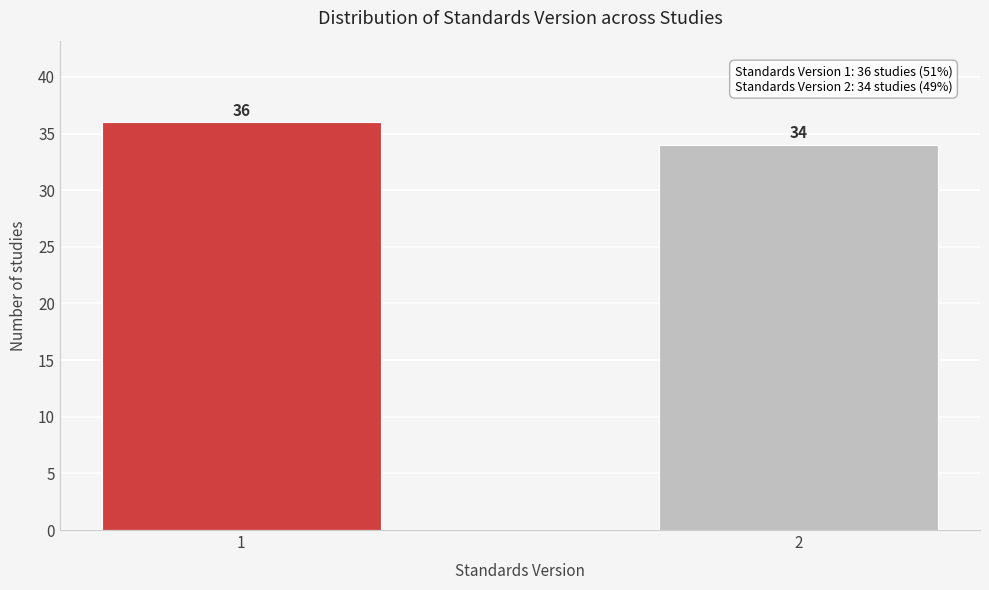

Reading left to right, what are all the values shown in this chart?

36	34